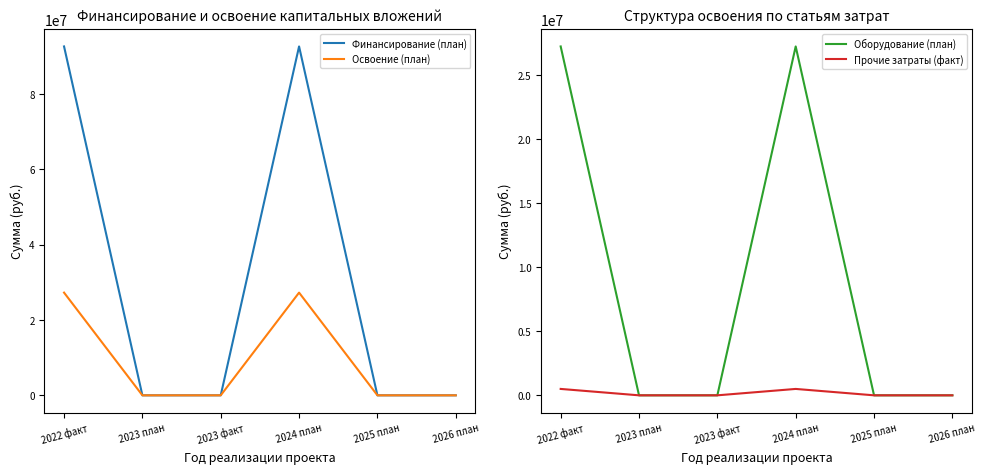

Which series has the largest range (max minus min)?

Финансирование (план)